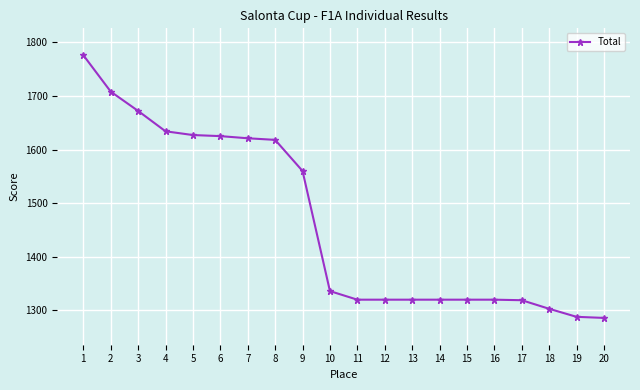

What is the minimum value shown in the chart?

1286